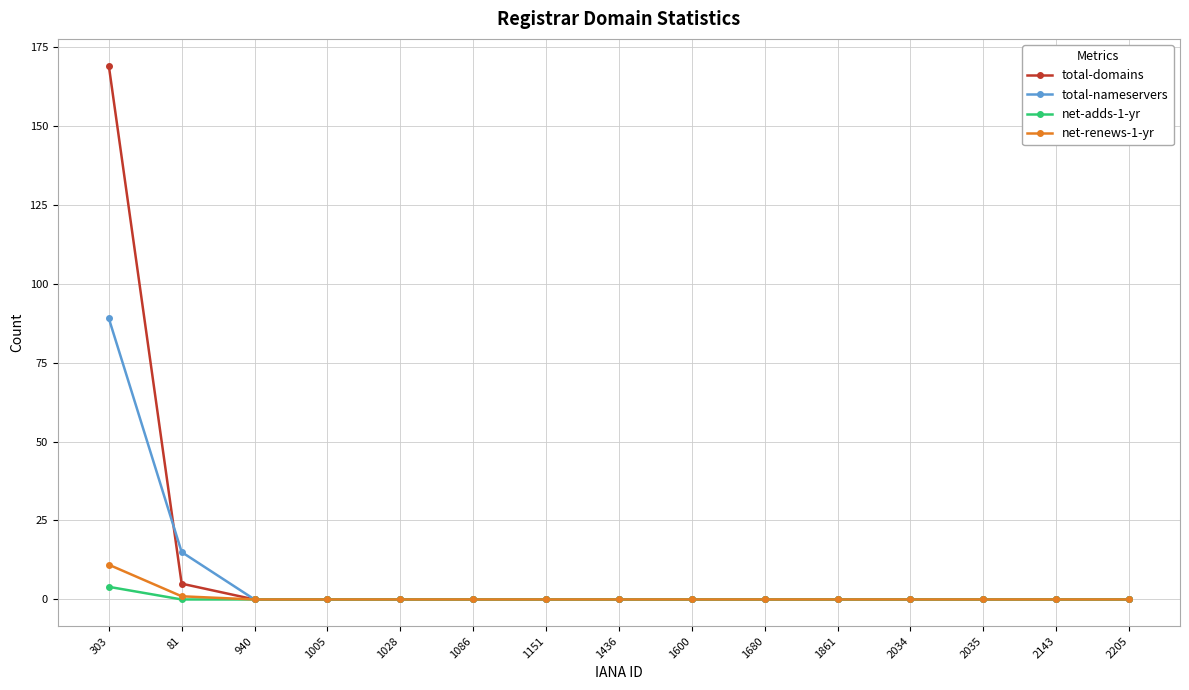

Which series has the largest total across all categories?

total-domains